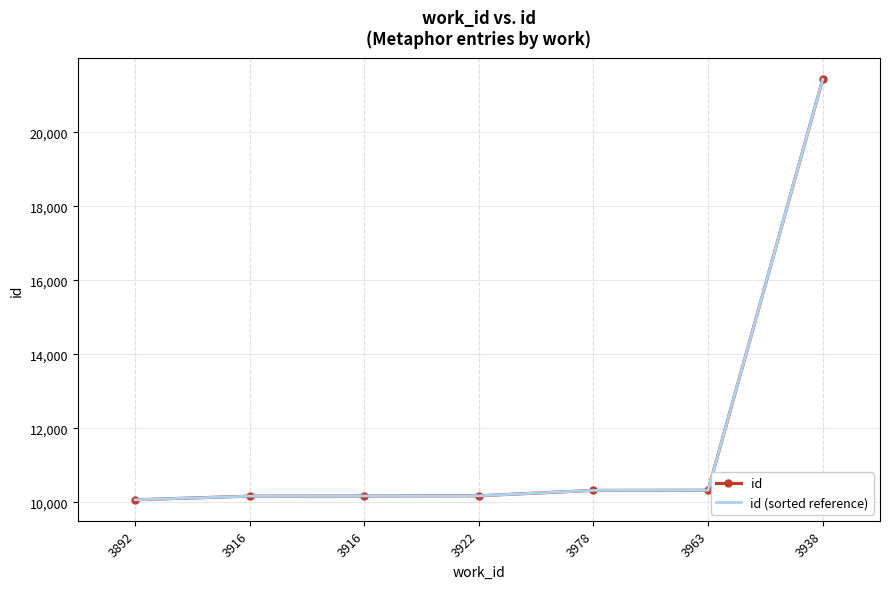

What is the sum of the id values at 3892 and 3978?

20390